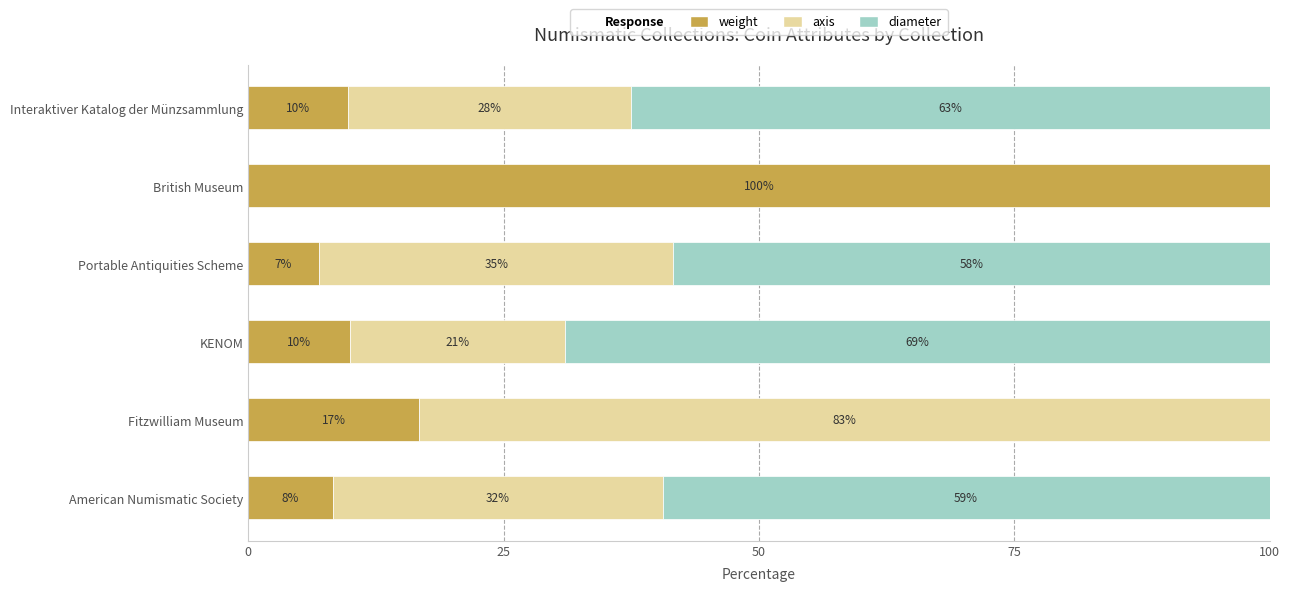

What is the value of the weight bar at the 4th from the left?

6.9